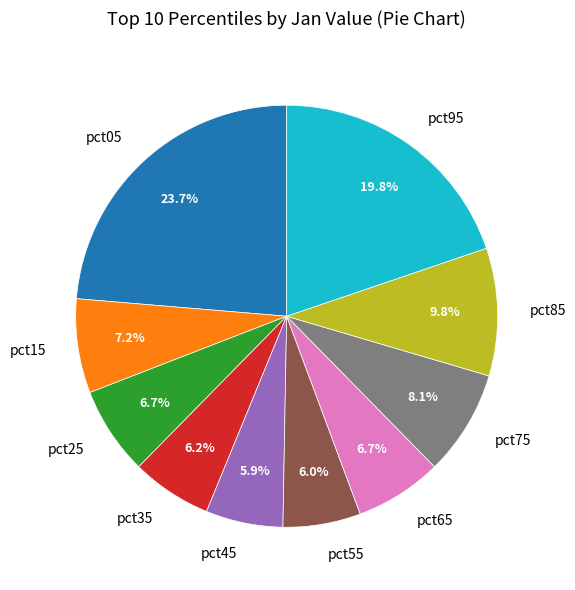

What percentage do pct95 and pct25 together represent?

26.5%